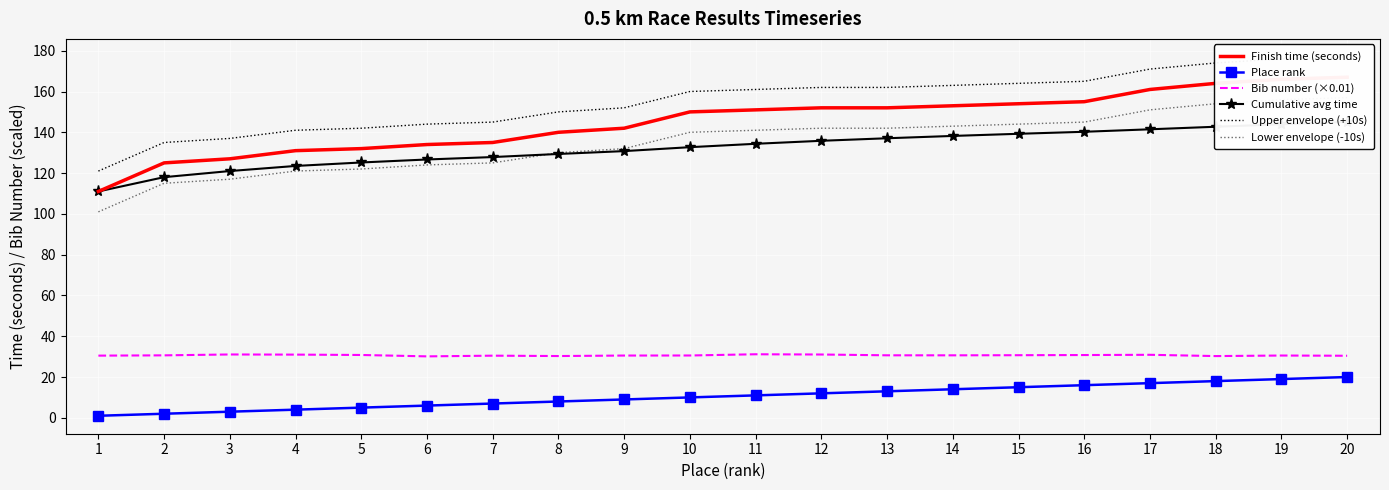

What is the value of the Finish time (seconds) point at the 7th from the left?

135.0